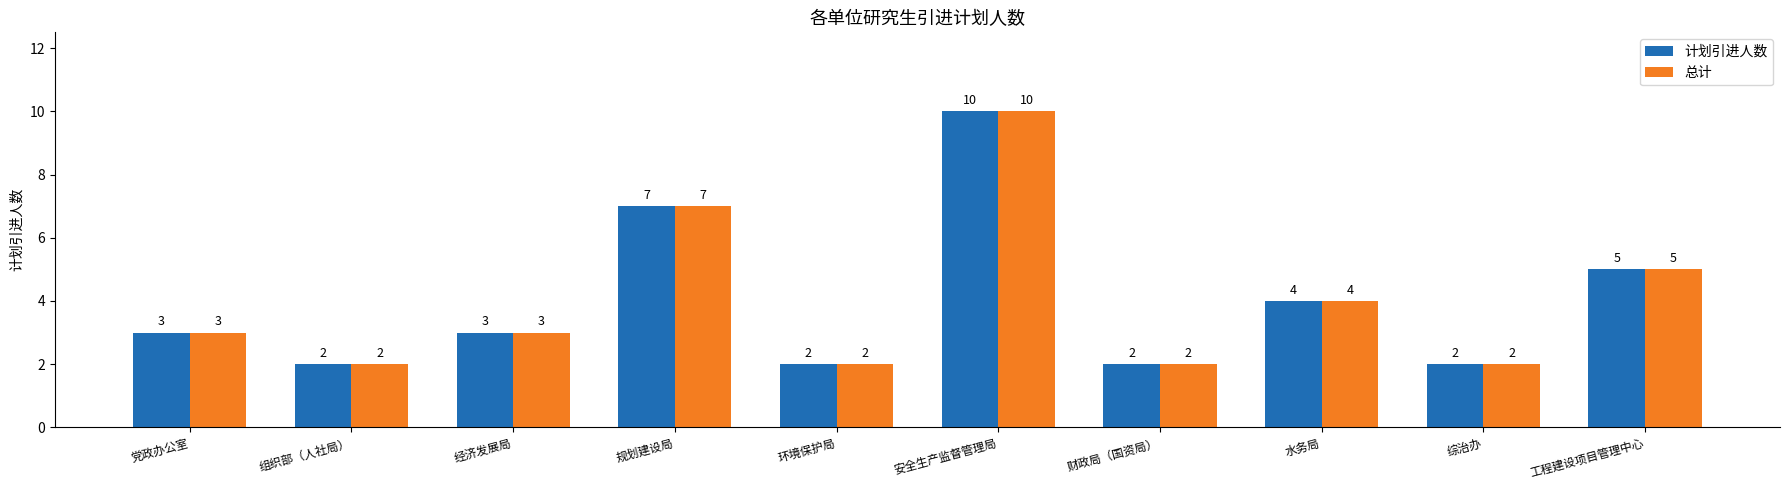

What is the label of the 10th bar from the left?

工程建设项目管理中心